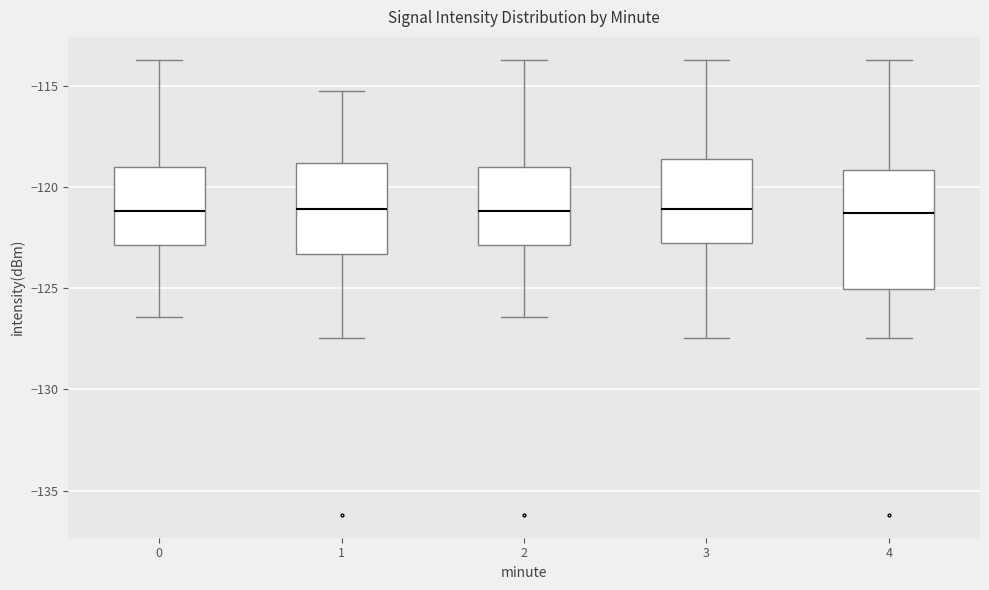

Where does the lower whisker of the box at x = 1 end on the y-axis? The values are not printed on the chart, so give them approximately, as read against the axis.

-127.5